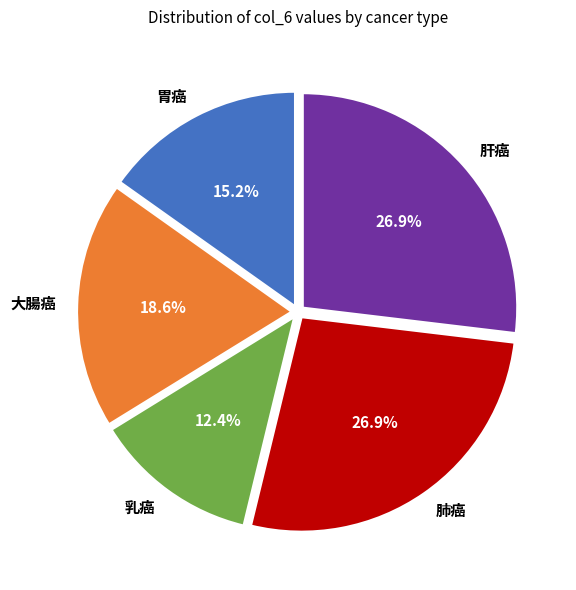

What percentage is the 乳癌 slice, to the nearest percent?

12%